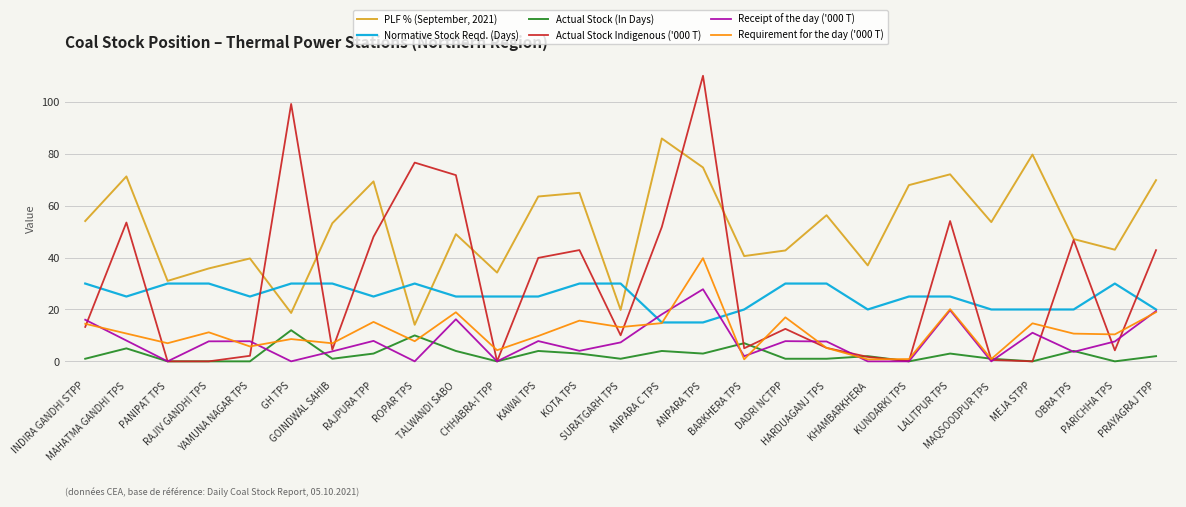

True or false: PLF % (September, 2021) and Actual Stock Indigenous ('000 T) cross at least once.

True